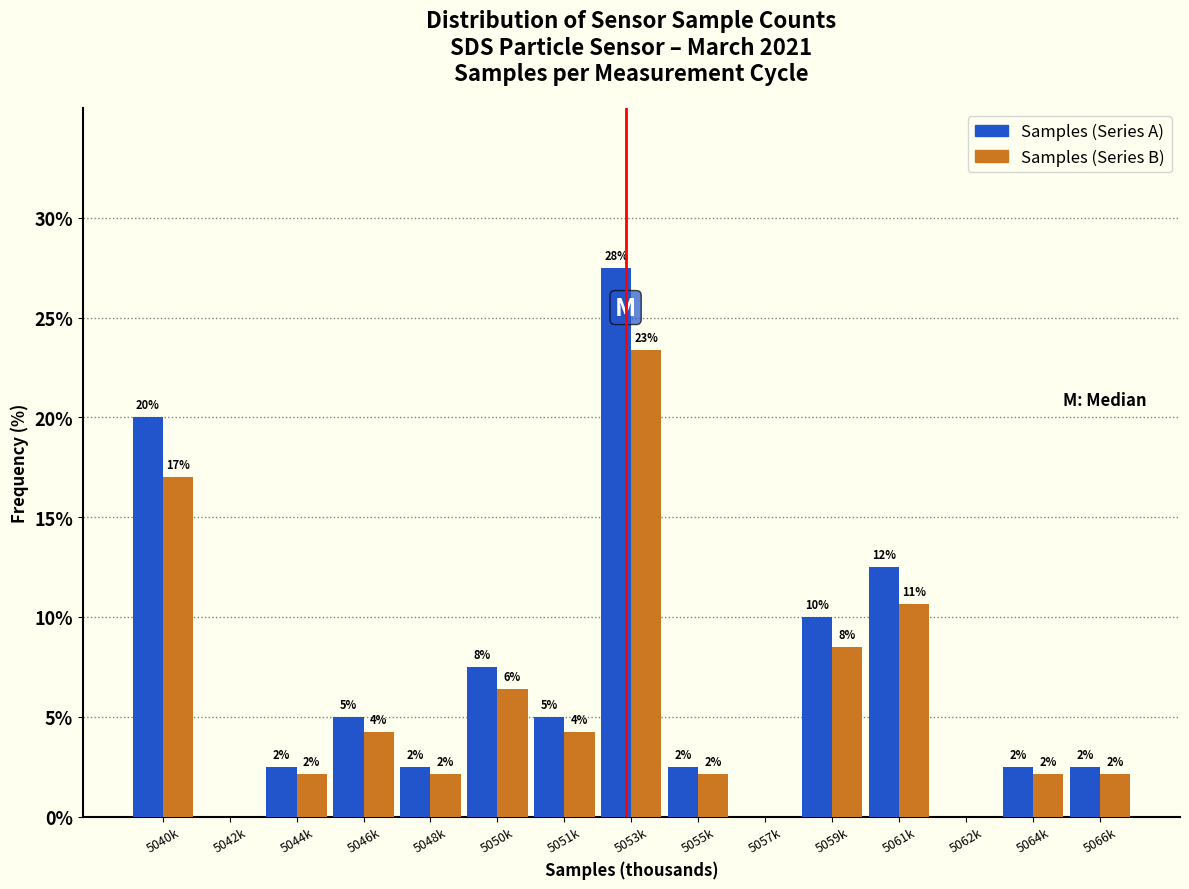

Are the bars horizontal?

No